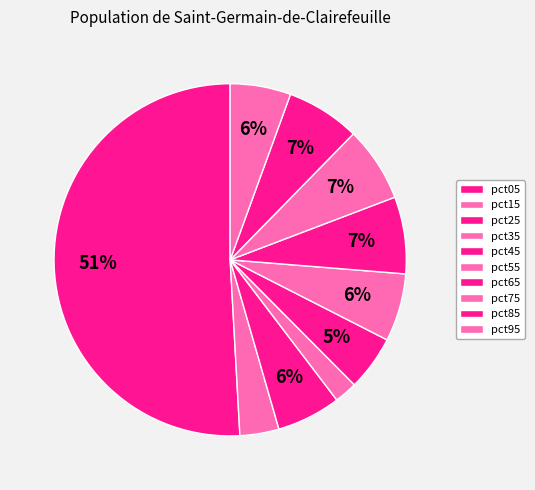

The pct25 slice represents 6% of the pie. True or false?

True